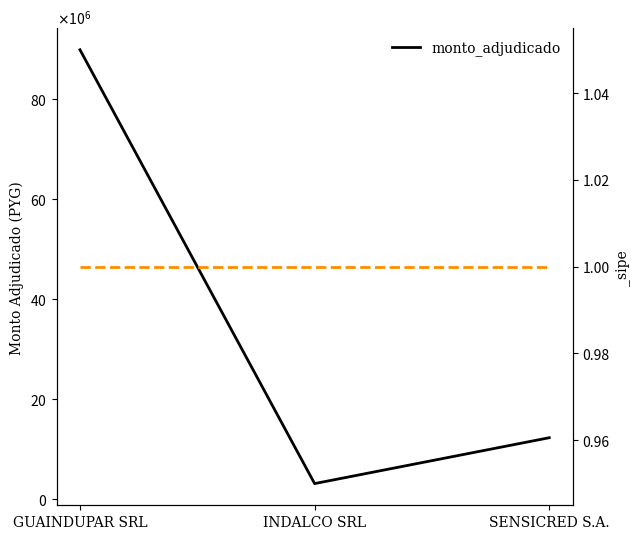

How many lines are shown in the chart?

1